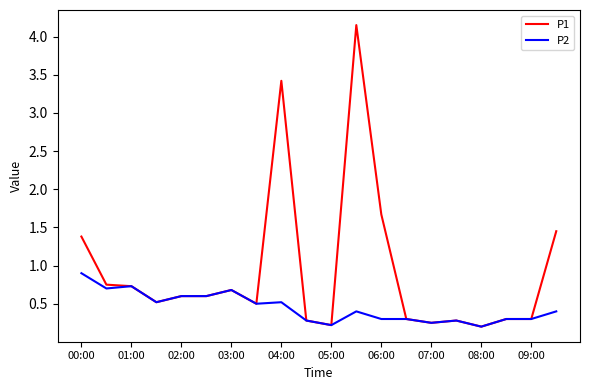

Which series has the largest total across all categories?

P1